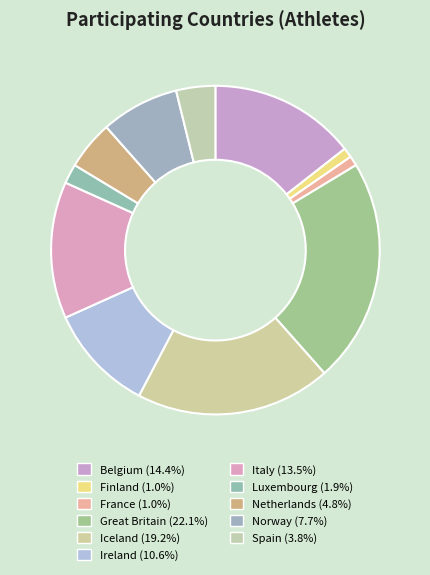

Is there a majority slice in this chart?

No